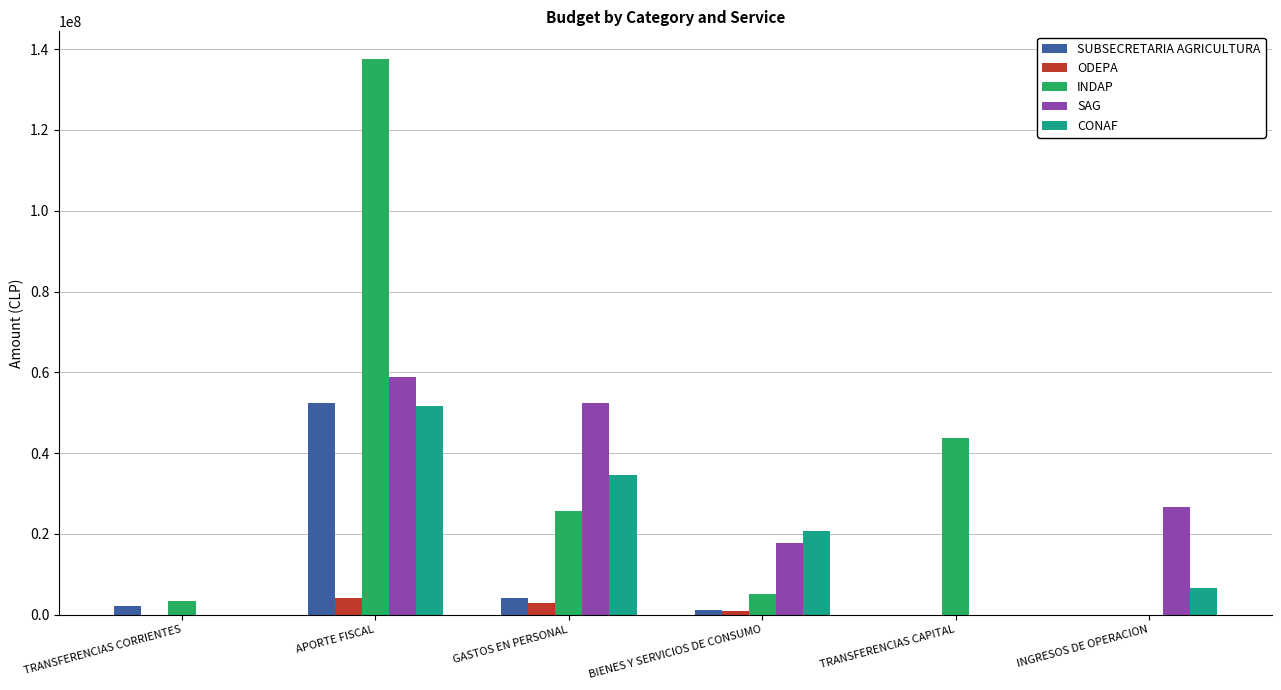

Which series has the widest spread of values?

INDAP